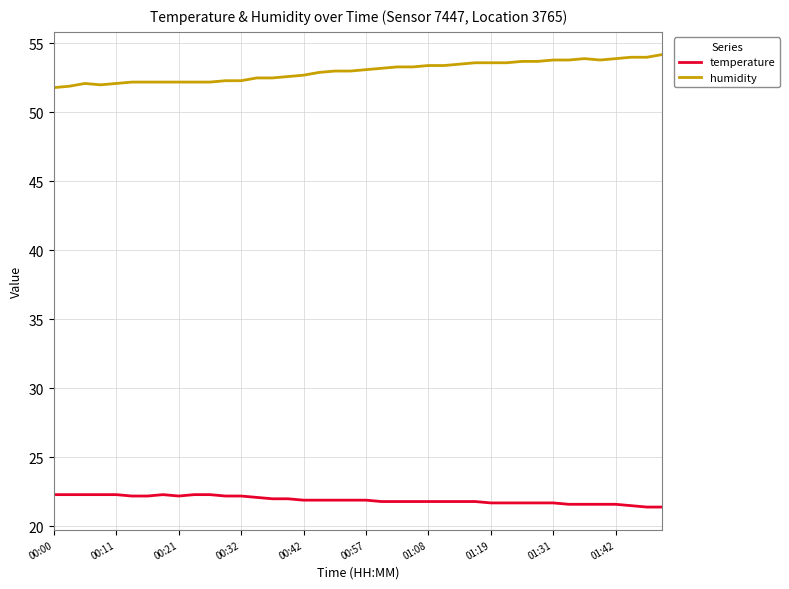

Count the number of categories in the chart.

40